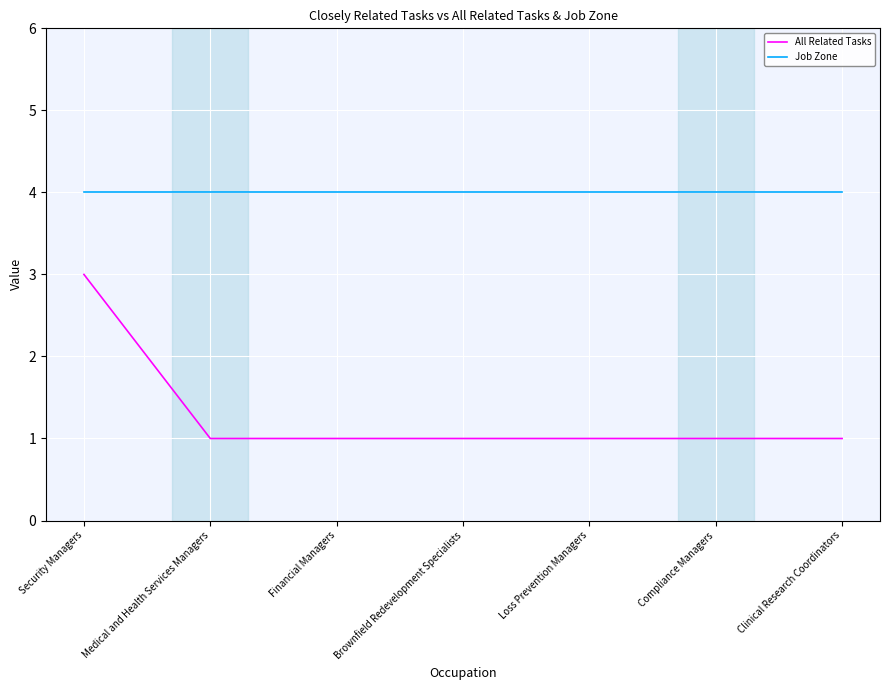

True or false: All Related Tasks and Job Zone cross at least once.

False